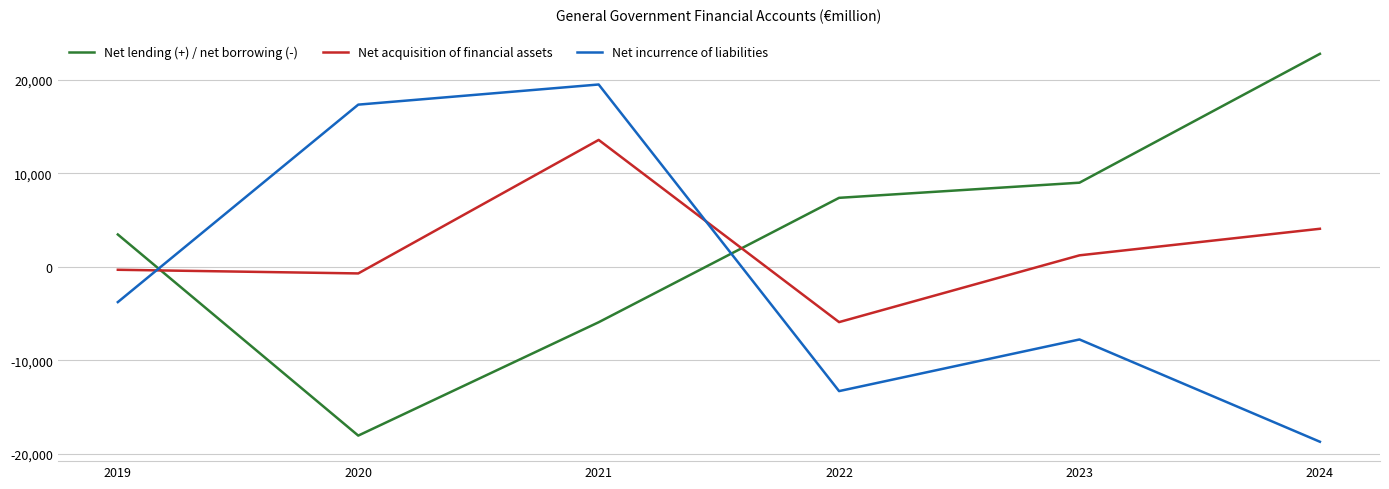

Reading left to right, transcribe all the data shown in this chart.

Net lending (+) / net borrowing (-): 2019=3457	2020=-18052	2021=-5928	2022=7378	2023=8998	2024=22778
Net acquisition of financial assets: 2019=-316	2020=-707	2021=13572	2022=-5914	2023=1228	2024=4069
Net incurrence of liabilities: 2019=-3773	2020=17346	2021=19500	2022=-13293	2023=-7770	2024=-18709